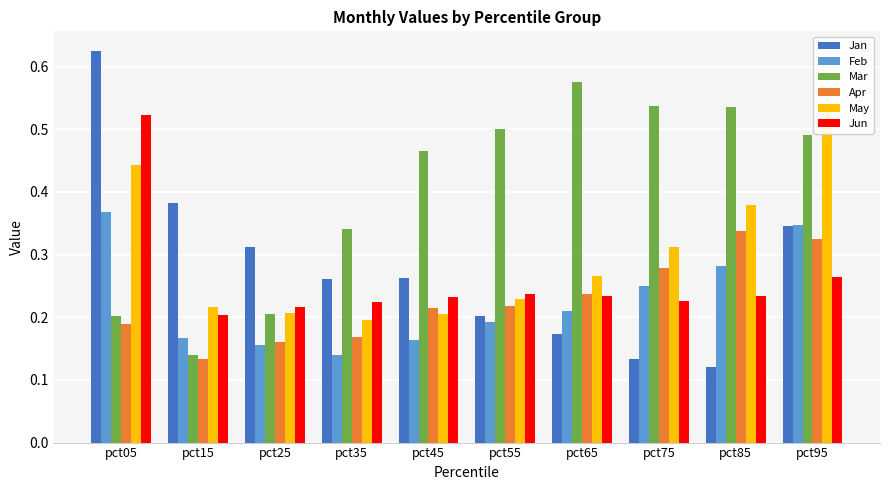

Rank the series by their maximum value, from highest to lowest.

Jan, Mar, May, Jun, Feb, Apr